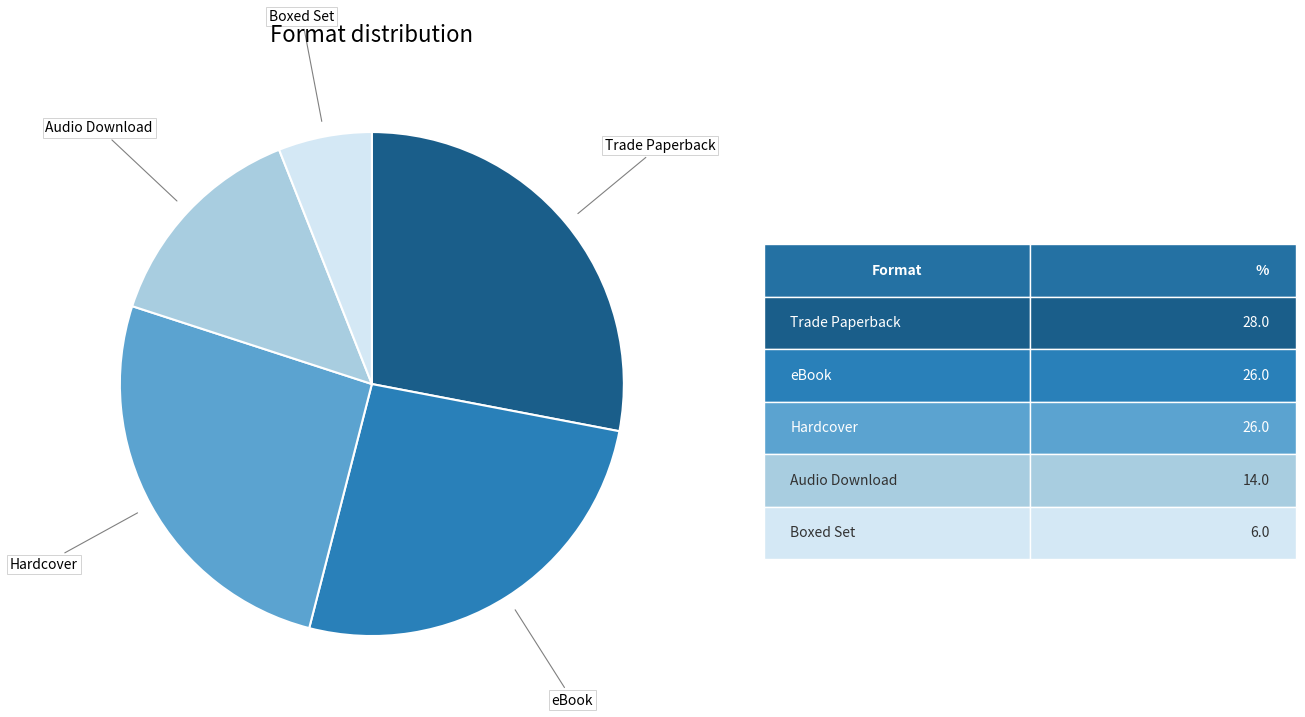

Do eBook and Hardcover together represent more than half of the pie?

Yes